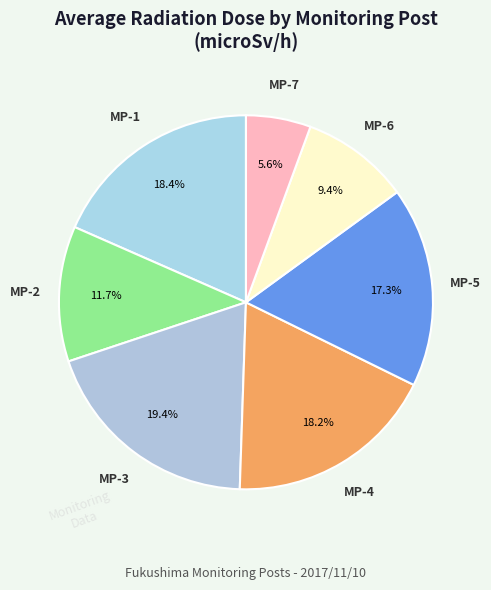

How many slices are in this pie chart?

7